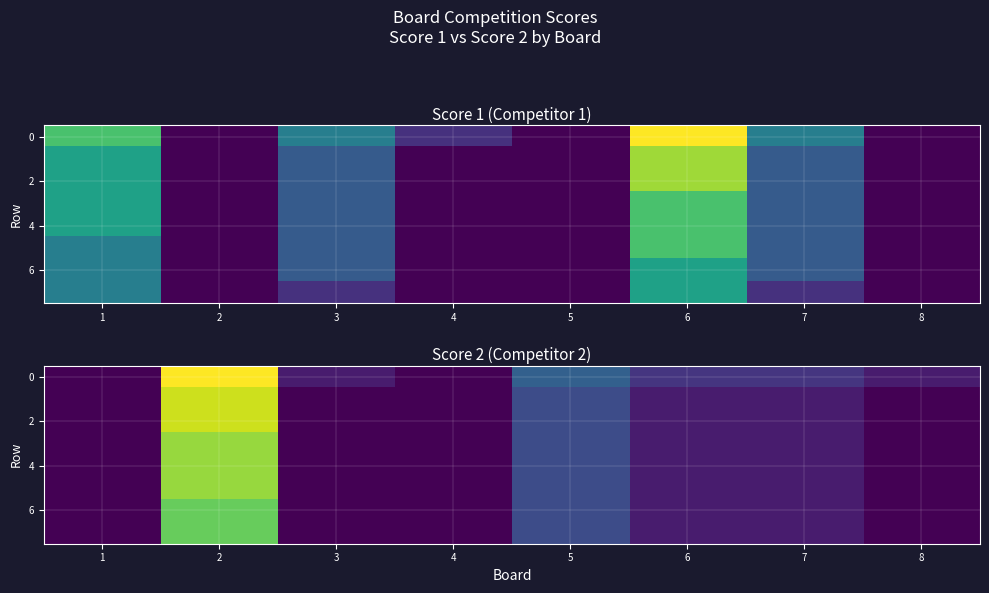

Which has a higher value, 5 or 2?

2